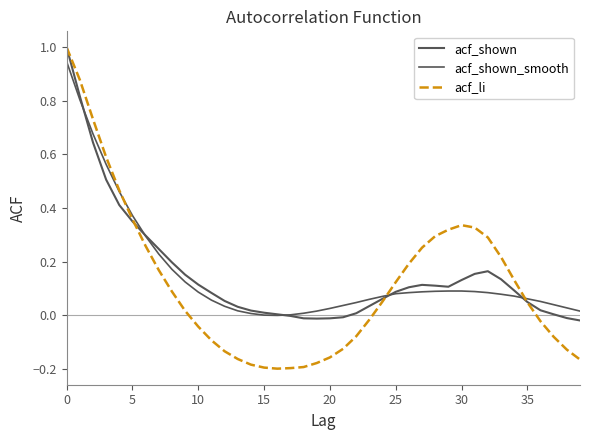

Reading left to right, extract all data points from this chart.

acf_shown: 1.0	0.8	0.6	0.5	0.4	0.3	0.3	0.2	0.2	0.2	0.1	0.1	0.1	0.0	0.0	0.0	0.0	-0.0	-0.0	-0.0	-0.0	-0.0	0.0	0.0	0.1	0.1	0.1	0.1	0.1	0.1	0.1	0.2	0.2	0.1	0.1	0.0	0.0	0.0	-0.0	-0.0
acf_shown_smooth: 0.9	0.8	0.7	0.6	0.5	0.4	0.3	0.2	0.2	0.1	0.1	0.1	0.0	0.0	0.0	-0.0	-0.0	0.0	0.0	0.0	0.0	0.0	0.0	0.1	0.1	0.1	0.1	0.1	0.1	0.1	0.1	0.1	0.1	0.1	0.1	0.1	0.1	0.0	0.0	0.0
acf_li: 1.0	0.9	0.7	0.6	0.5	0.4	0.3	0.2	0.1	0.0	-0.0	-0.1	-0.1	-0.2	-0.2	-0.2	-0.2	-0.2	-0.2	-0.2	-0.2	-0.1	-0.1	-0.0	0.1	0.1	0.2	0.3	0.3	0.3	0.3	0.3	0.3	0.2	0.1	0.0	-0.0	-0.1	-0.1	-0.2